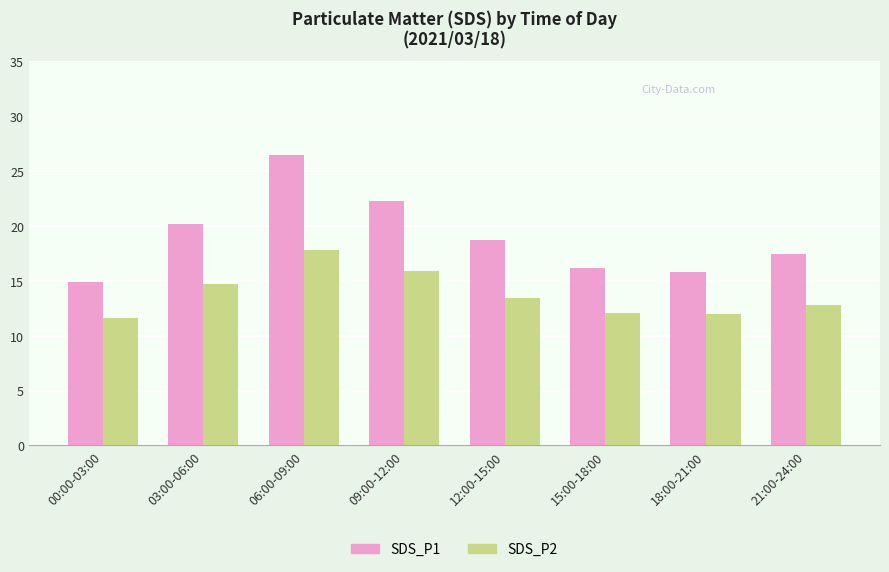

How many categories are shown in the chart?

8